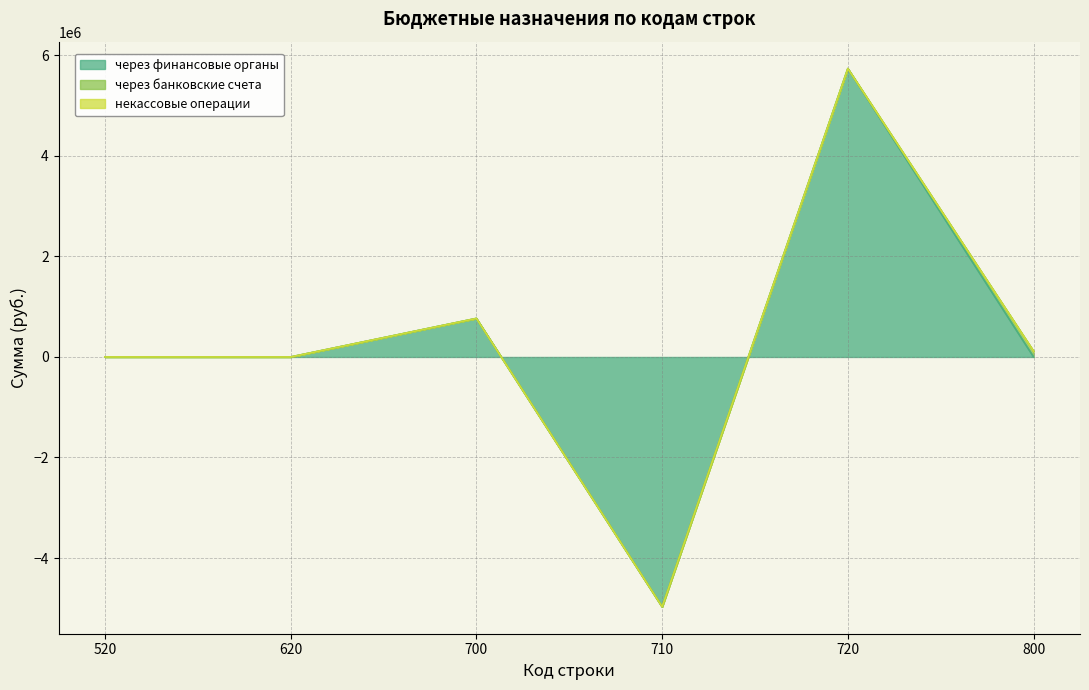

Which category has the lowest value in the некассовые операции series?

520